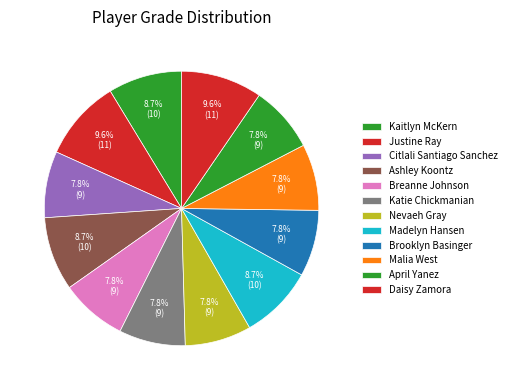

What is the change in value from Ashley Koontz to Nevaeh Gray?

-1